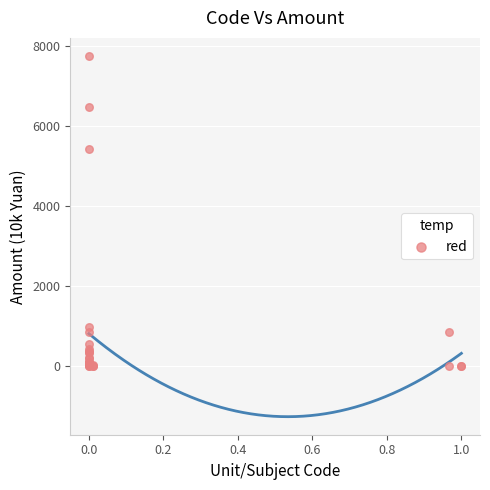

What Y value in the scatter plot is closest to 3873?

5407.7